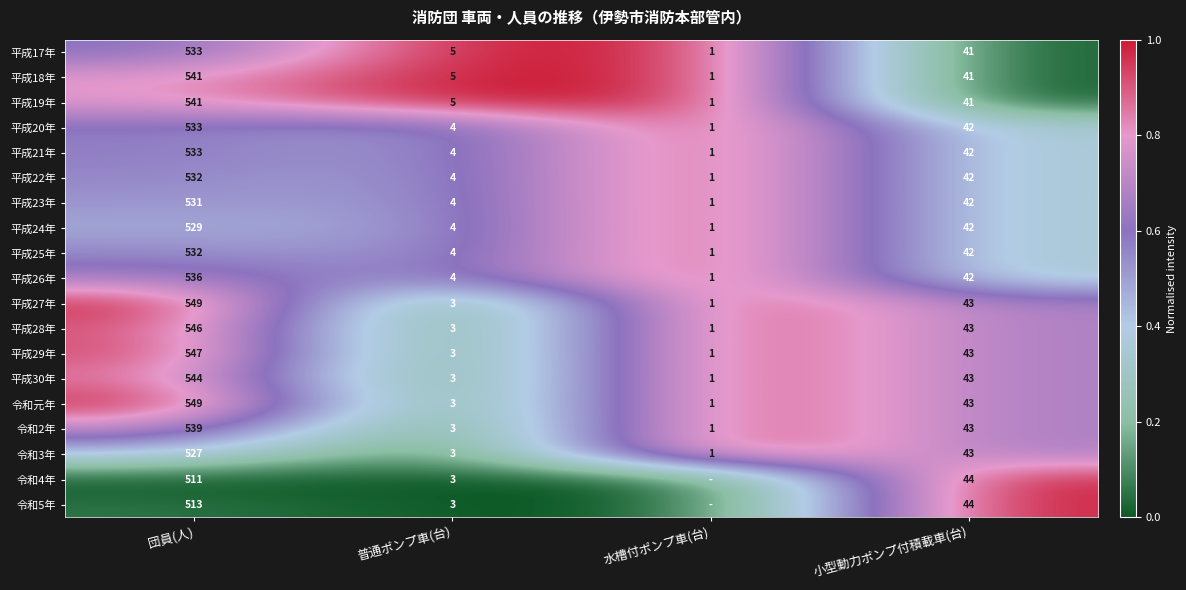

How many series are shown in this chart?

19